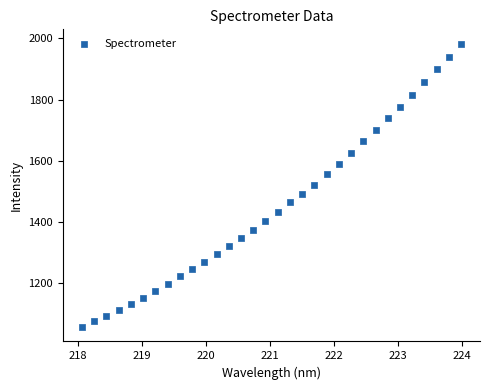

What is the range of X values (max minus min)?

5.9